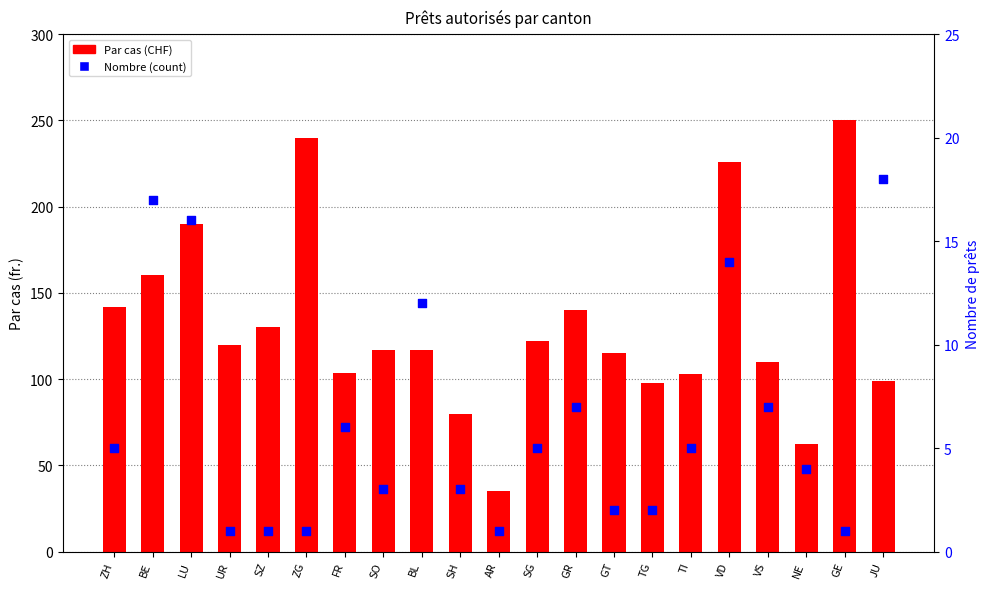

At how many categories does at least one series exceed 51?

20